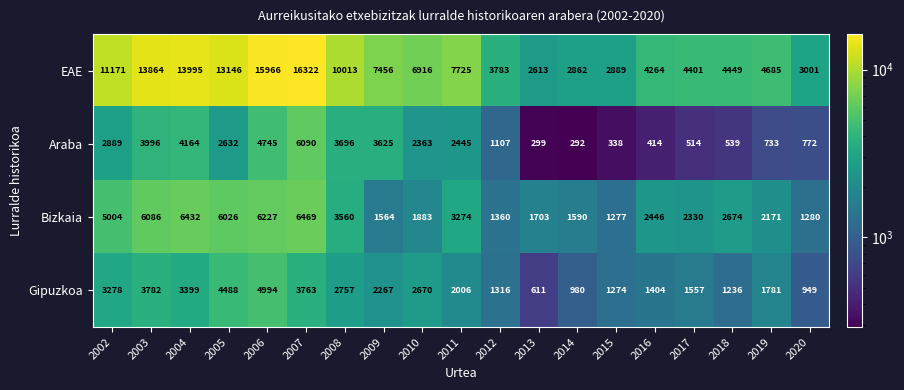

At which label is Araba closest to 3191?

2002